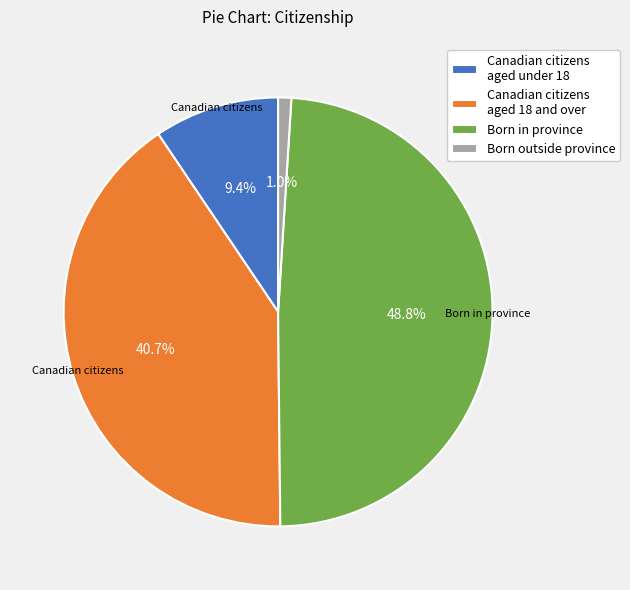

Does any single category account for the majority?

No